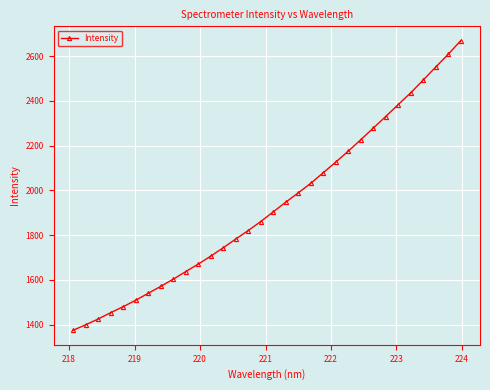

What is the difference between the maximum and minimum values?

1294.2